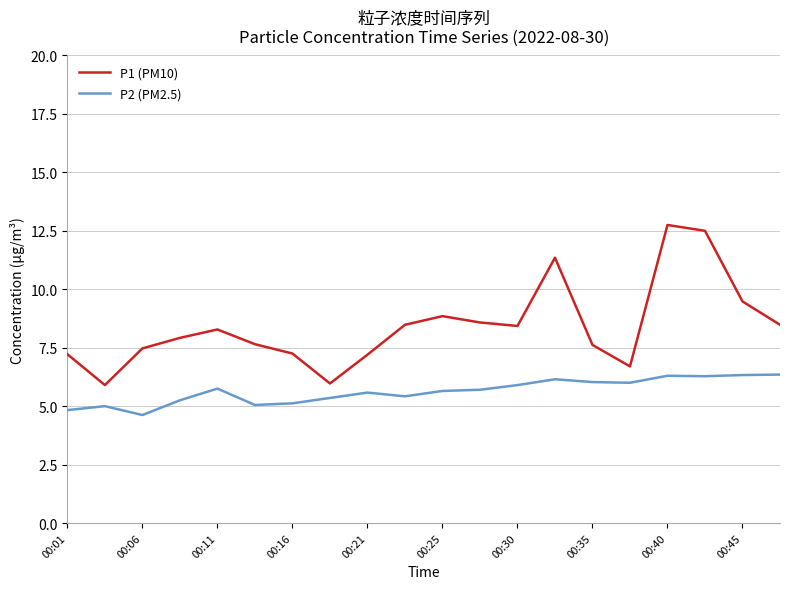

What is the maximum value for P1 (PM10)?

12.8